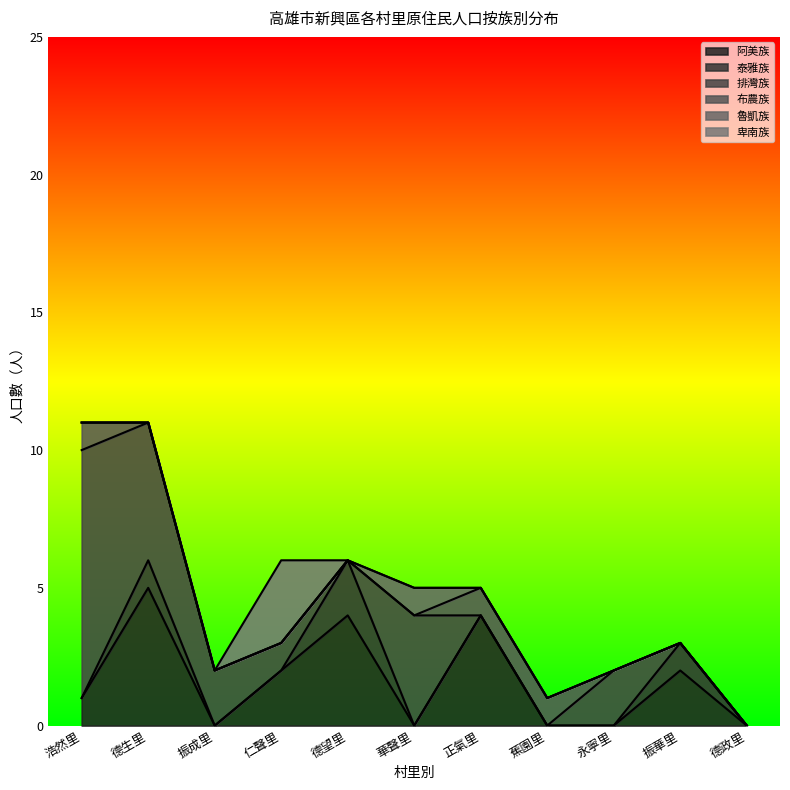

Does the chart display data point markers on the line(s)?

No